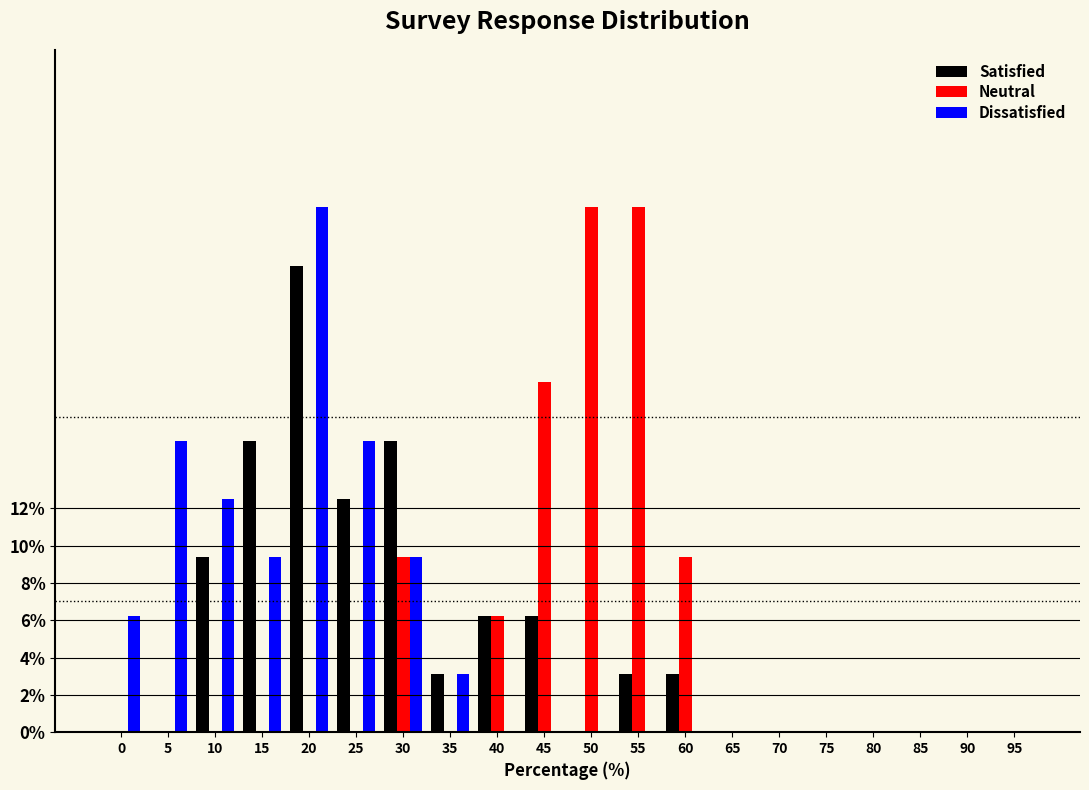

At which category is the sum across all series the highest?

20